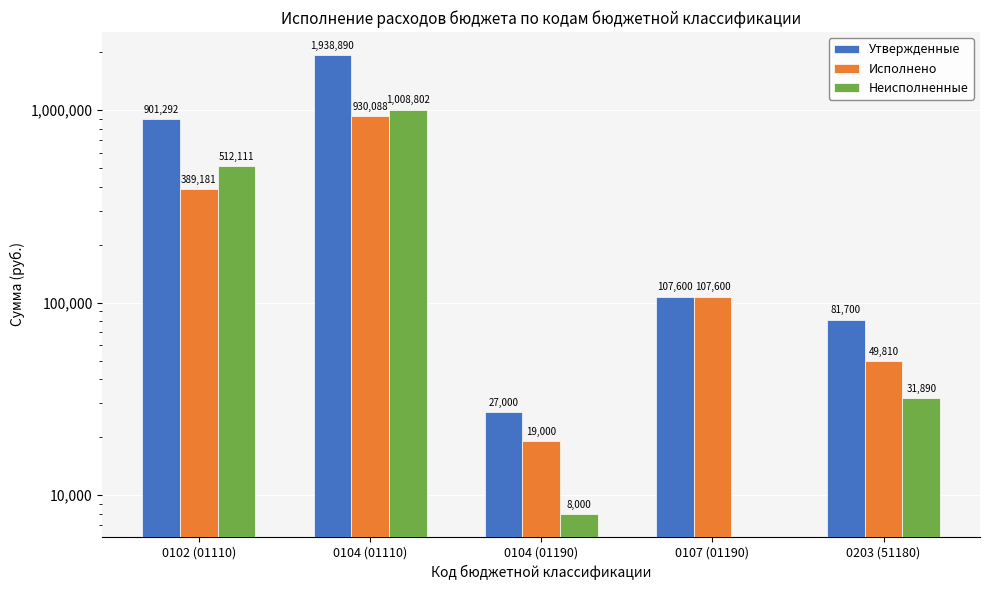

What is the sum of all Исполнено values?

1495679.3